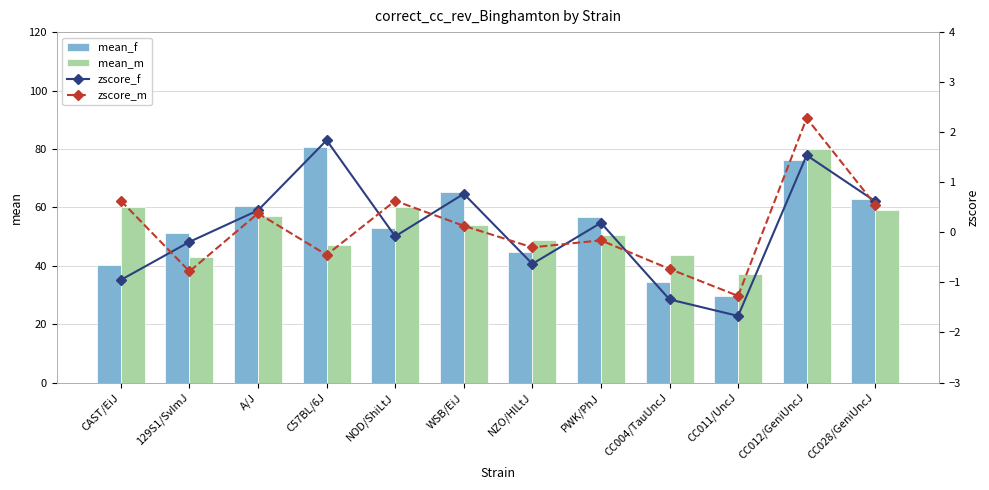

Reading left to right, what are all the values shown in this chart?

mean_f: 40.1	51.1	60.3	80.7	52.8	65.2	44.9	56.7	34.5	29.7	76.3	63.0
mean_m: 60.0	43.0	57.0	47.0	60.0	54.0	48.8	50.5	43.6	37.0	80.0	59.0
zscore_f: -0.9	-0.2	0.4	1.8	-0.1	0.8	-0.6	0.2	-1.3	-1.7	1.5	0.6
zscore_m: 0.6	-0.8	0.4	-0.5	0.6	0.1	-0.3	-0.2	-0.7	-1.3	2.3	0.6